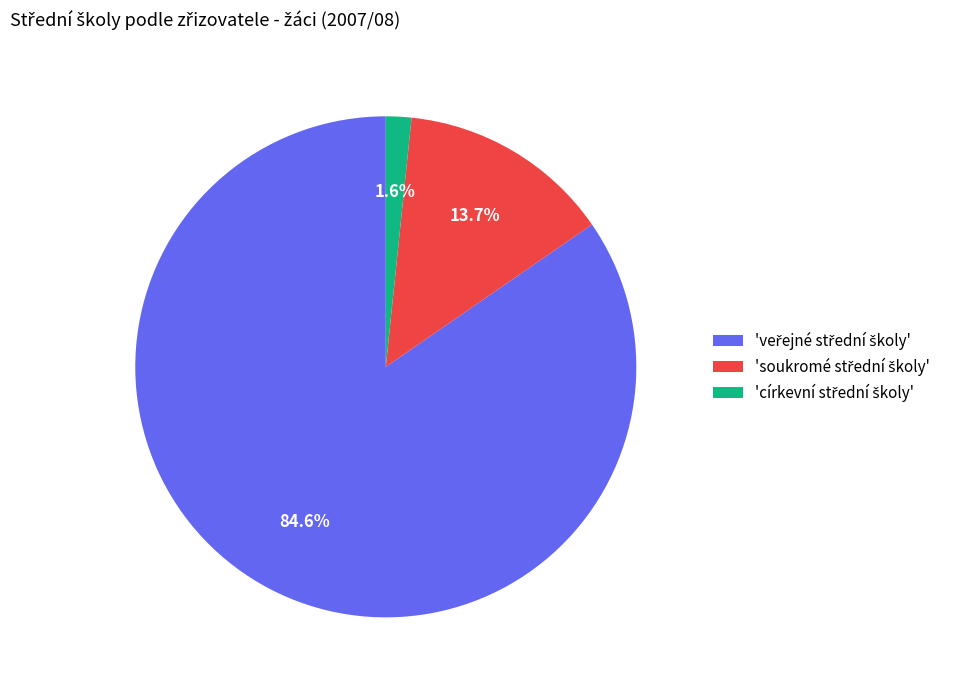

To the nearest percent, what is the average slice percentage?

33%